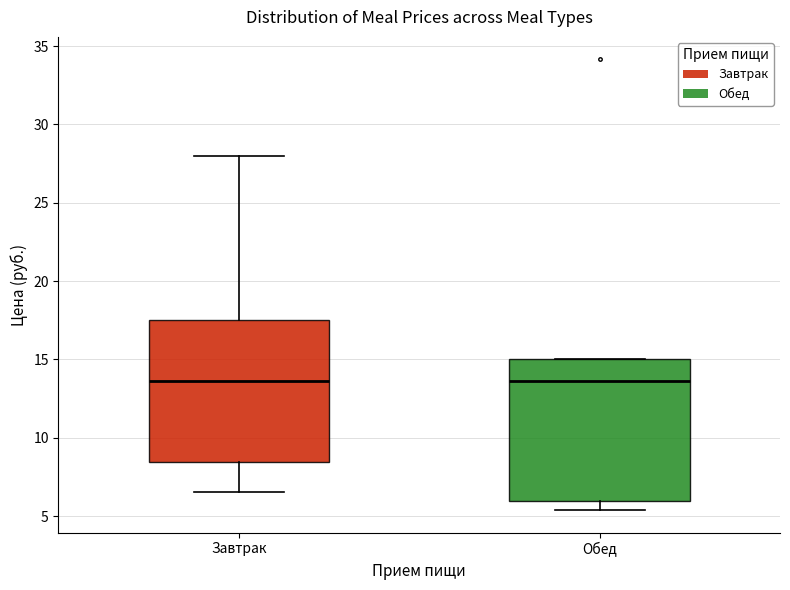

Reading left to right, transcribe this box plot: for each box, give where its median line is, the range the box spans, and where its two whiskers end, as read against the y-axis. The values are not printed on the chart, so give them approximately, as read against the axis.

Завтрак: median 13.5, box 8.5 to 17.5, whiskers 6.5 to 28.0
Обед: median 13.5, box 6.0 to 15.0, whiskers 5.5 to 15.0